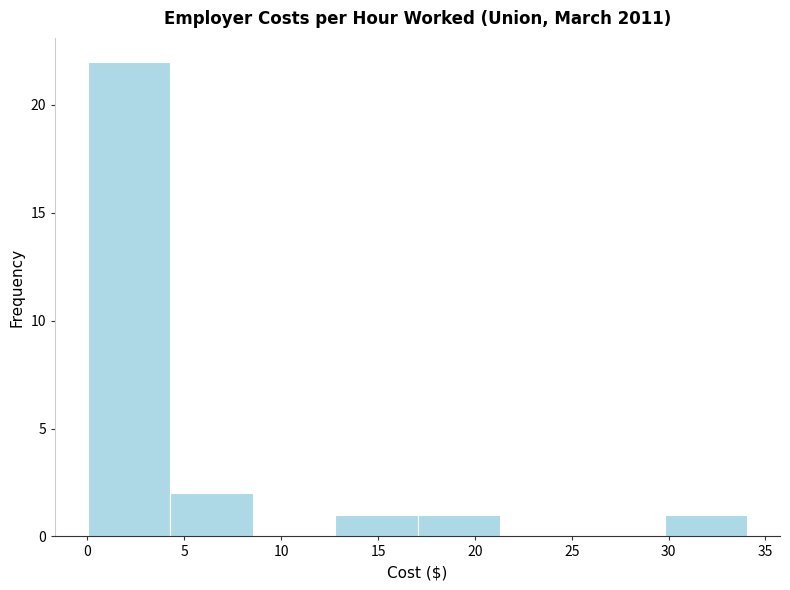

Reading left to right, transcribe this chart: for each bar, give the range it covers on the x-axis and its height. Neither the bar edges nor the heights are printed on the chart, so give them approximately, as read against the axes.

0.0 to 4.5: 22
4.5 to 8.5: 2
8.5 to 13.0: 0
13.0 to 17.0: 1
17.0 to 21.5: 1
21.5 to 25.5: 0
25.5 to 30.0: 0
30.0 to 34.0: 1